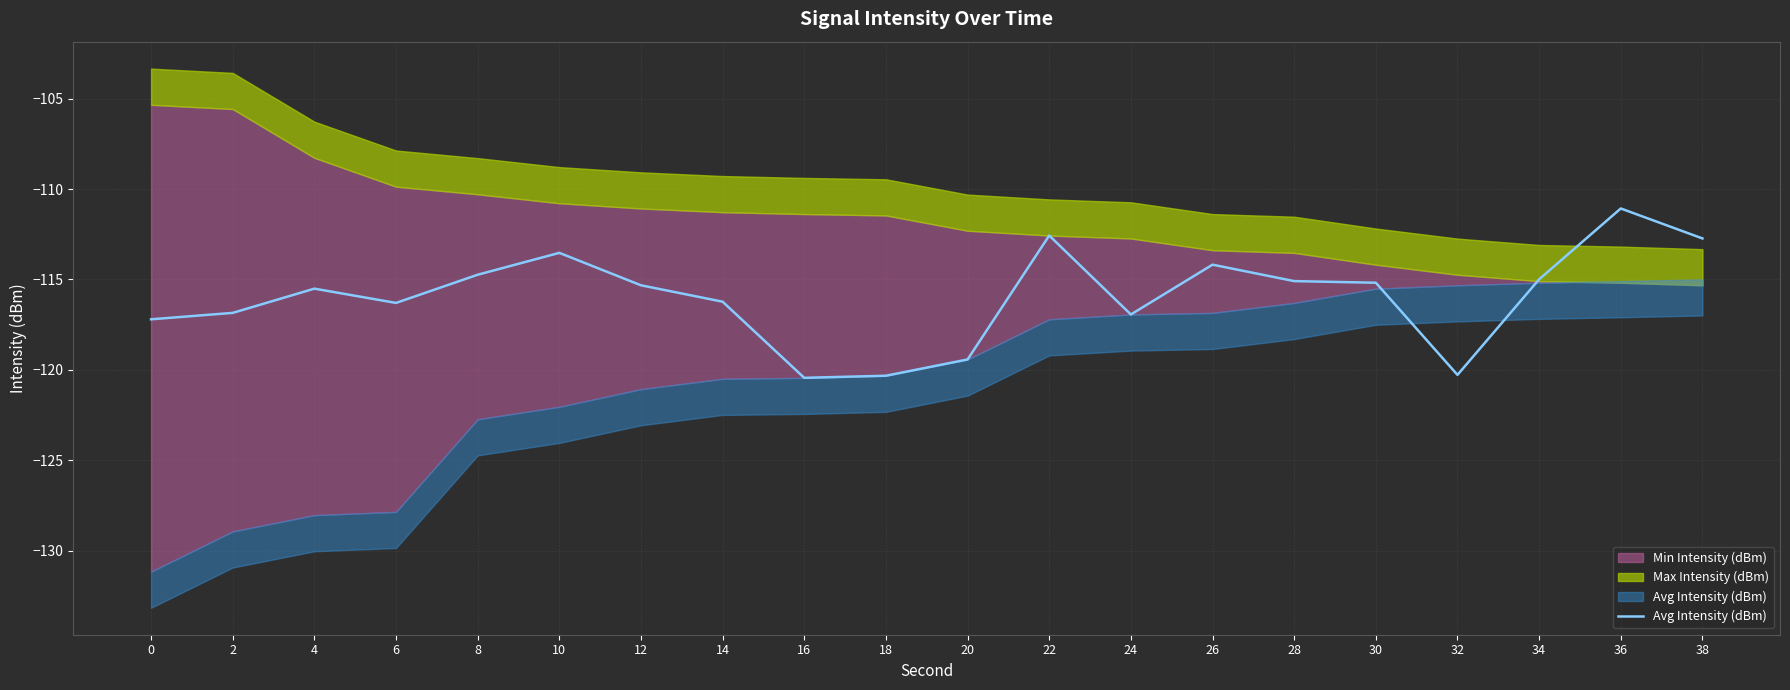

Between 0 and 26, which is larger?

26